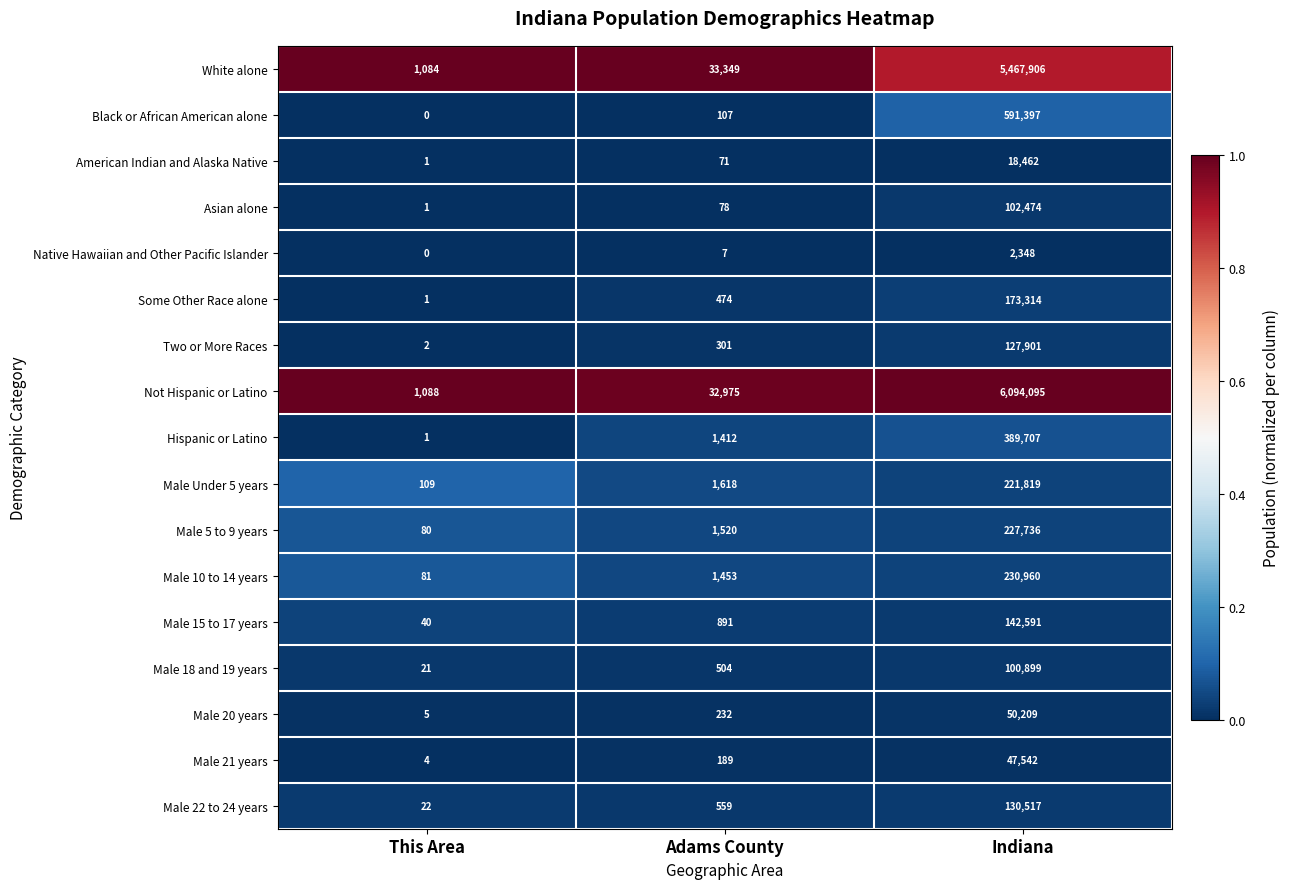

At which category does the chart reach its minimum across all series?

This Area